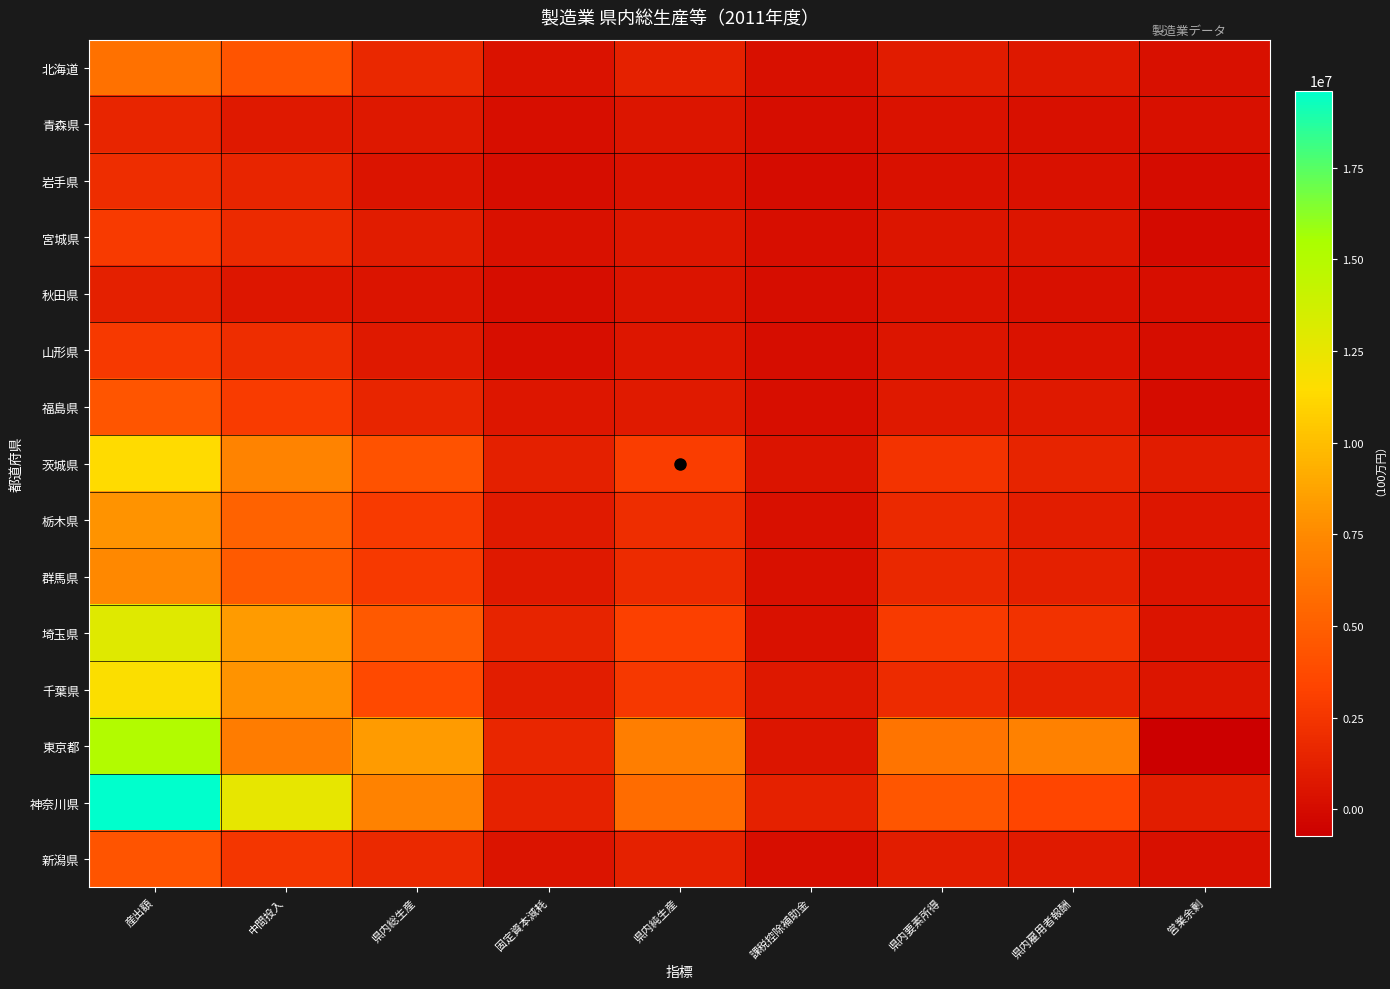

What is the total value across all series at 営業余剰?

4475758